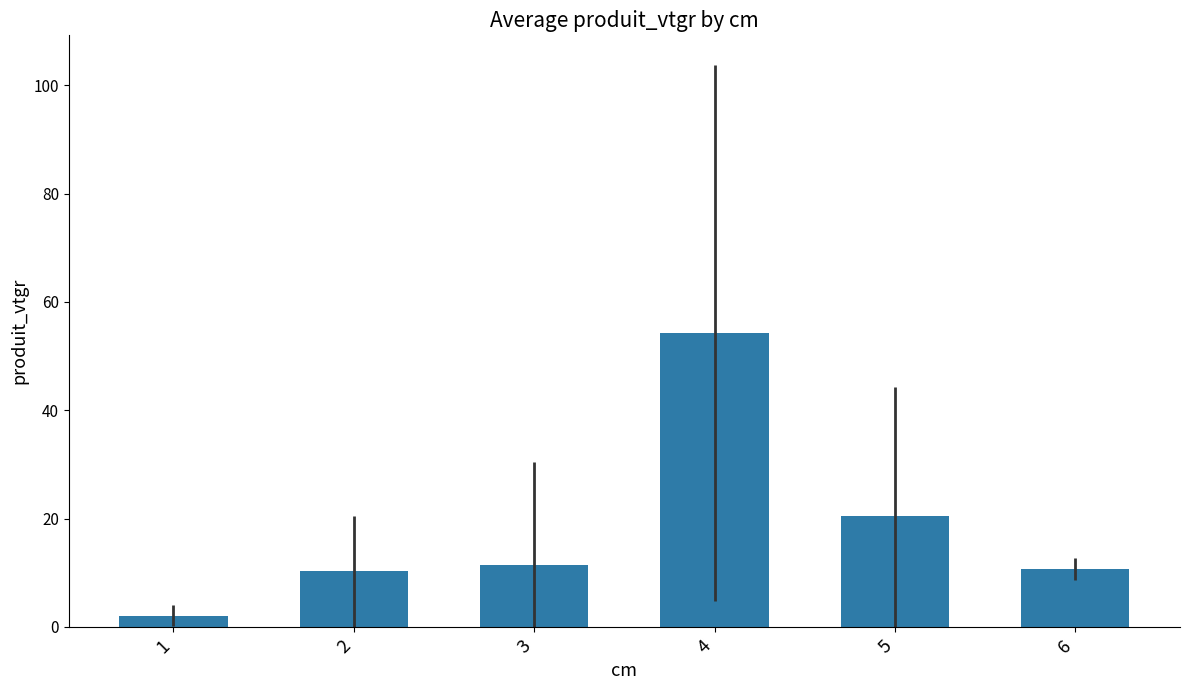

The value at 3 is 16.8. True or false?

False